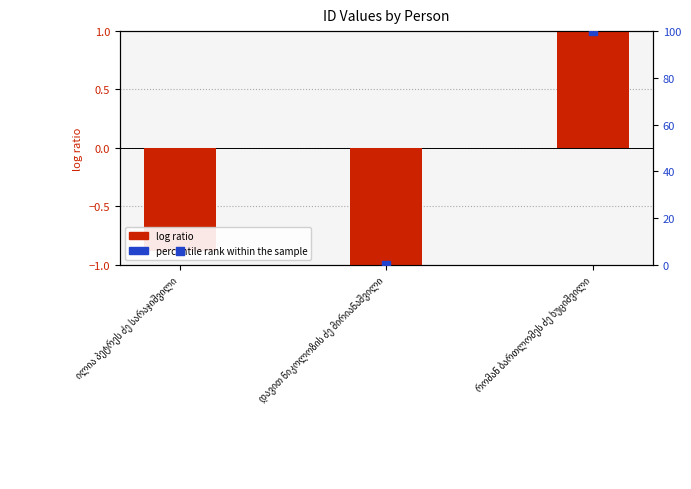

Which series has the largest total across all categories?

percentile rank within the sample